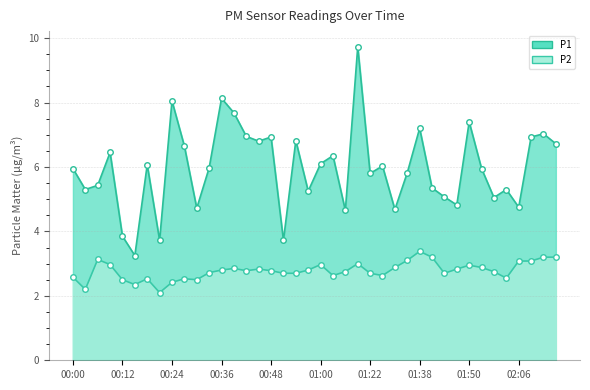

Reading right to left, list all the values displayed in this chart.

P1: 6.7	7.0	6.9	4.8	5.3	5.0	6.0	7.4	4.8	5.1	5.3	7.2	5.8	4.7	6.0	5.8	9.7	4.7	6.3	6.1	5.2	6.8	3.7	6.9	6.8	7.0	7.7	8.1	6.0	4.7	6.7	8.1	3.7	6.1	3.2	3.9	6.5	5.4	5.3	6.0
P2: 3.2	3.2	3.1	3.1	2.5	2.8	2.9	3.0	2.8	2.7	3.2	3.4	3.1	2.9	2.6	2.7	3.0	2.8	2.6	3.0	2.8	2.7	2.7	2.8	2.8	2.8	2.9	2.8	2.7	2.5	2.5	2.4	2.1	2.5	2.4	2.5	3.0	3.1	2.2	2.6